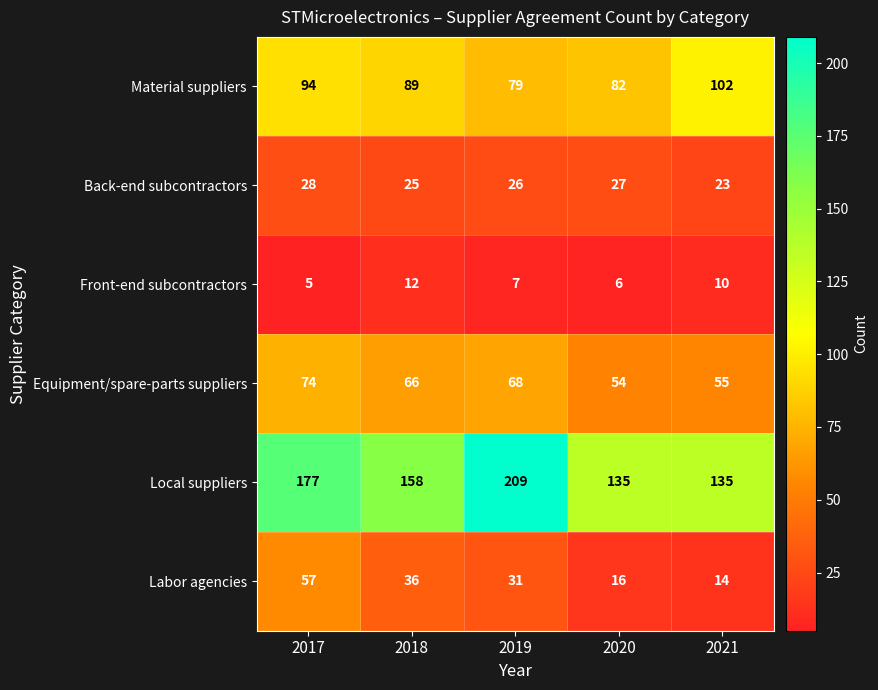

What is the average value of the Equipment/spare-parts suppliers series?

63